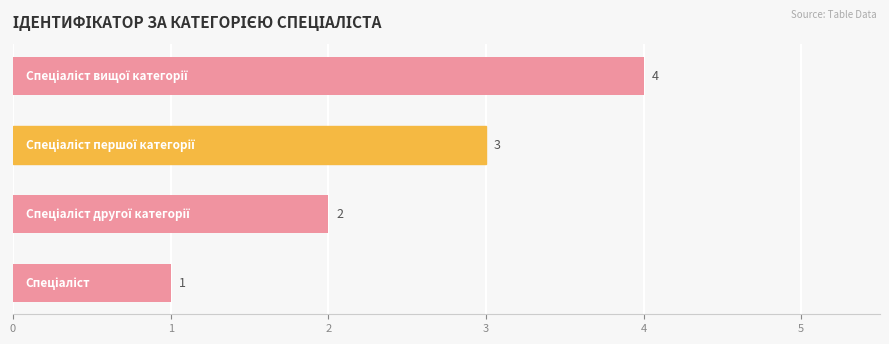

What is the greatest value displayed?

4